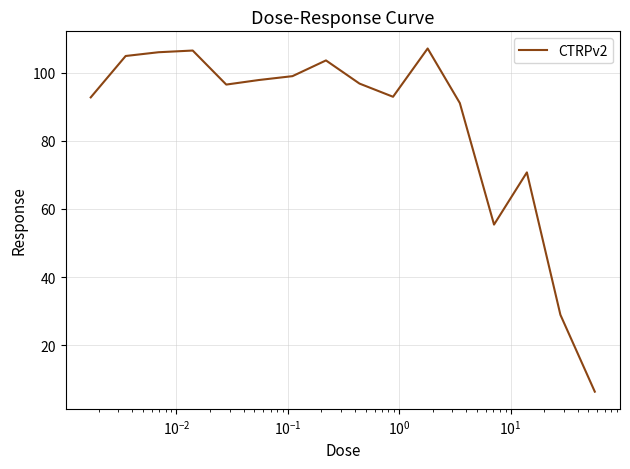

What is the minimum value shown in the chart?

6.4